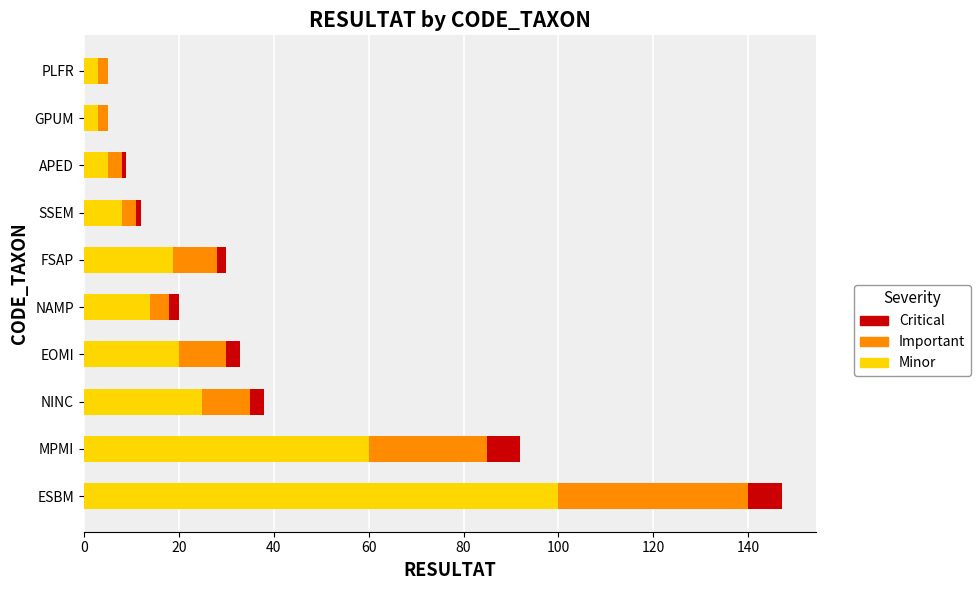

How many categories are shown in the chart?

10